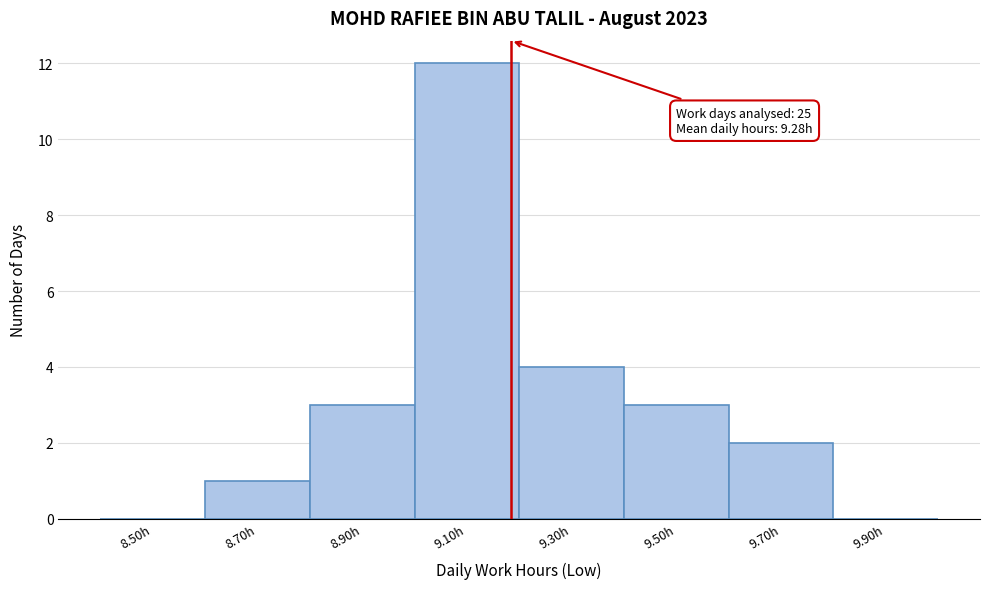

Reading right to left, what are all the values shown in this chart?

9.90h=0	9.70h=2	9.50h=3	9.30h=4	9.10h=12	8.90h=3	8.70h=1	8.50h=0